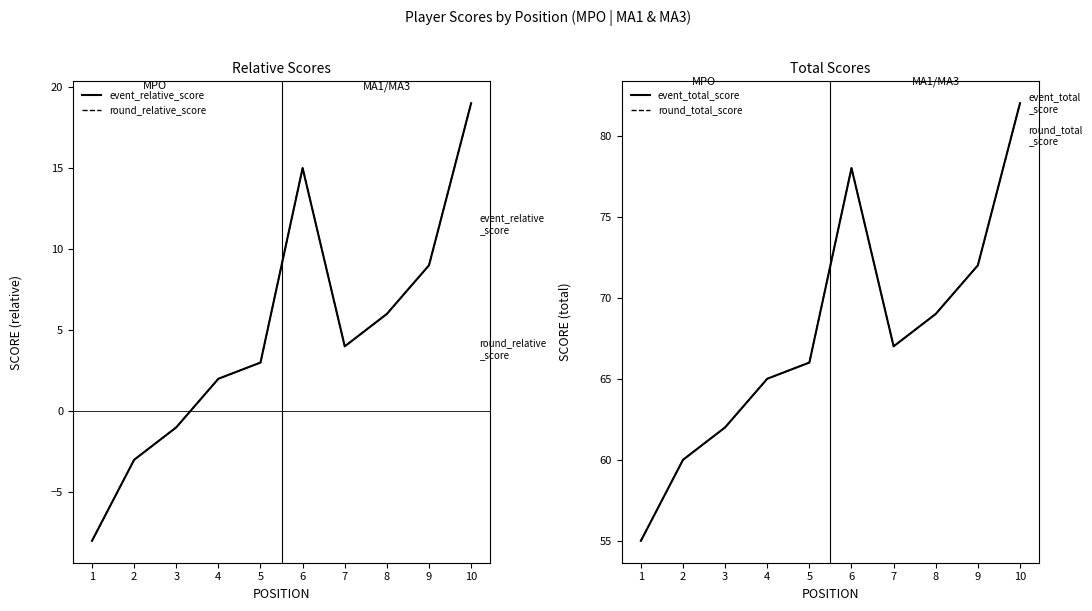

Rank the categories by round_total_score value from lowest to highest.

1, 2, 3, 4, 5, 7, 8, 9, 6, 10